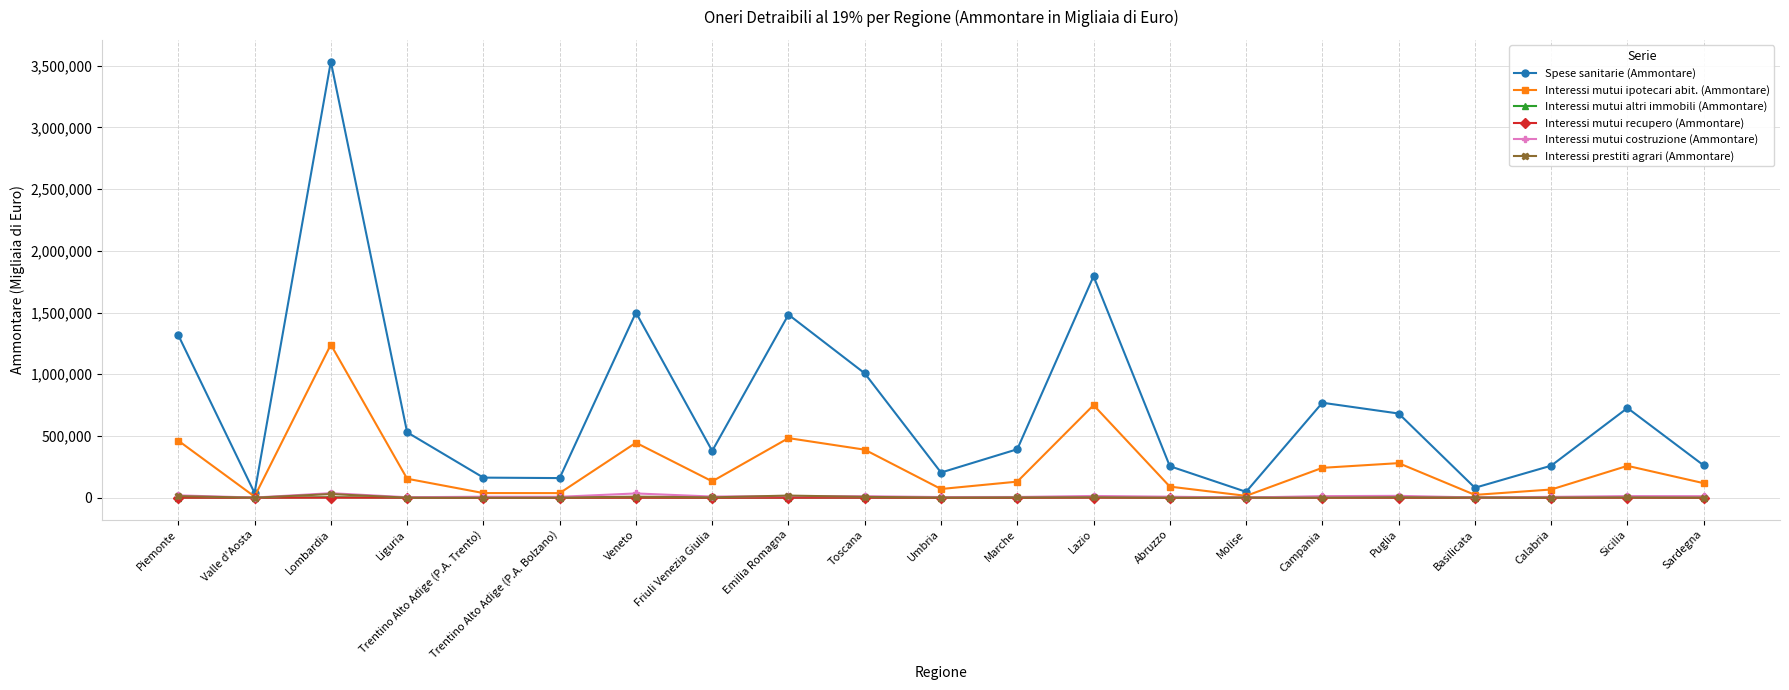

Which series has the widest spread of values?

Spese sanitarie (Ammontare)